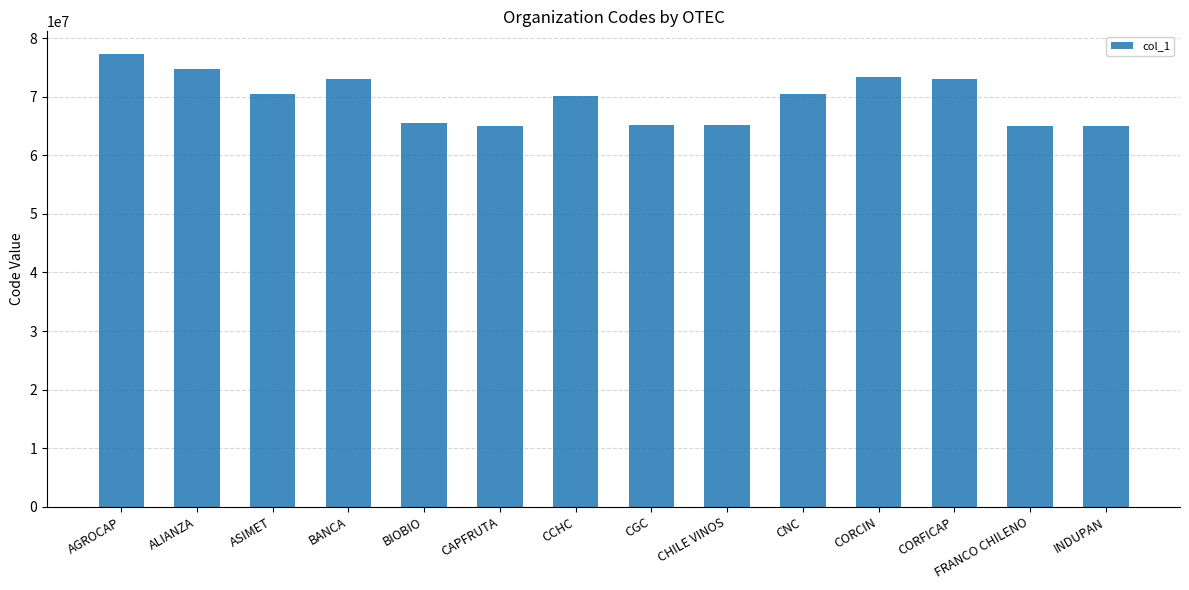

What is the difference between the second highest and minimum values?

9674427